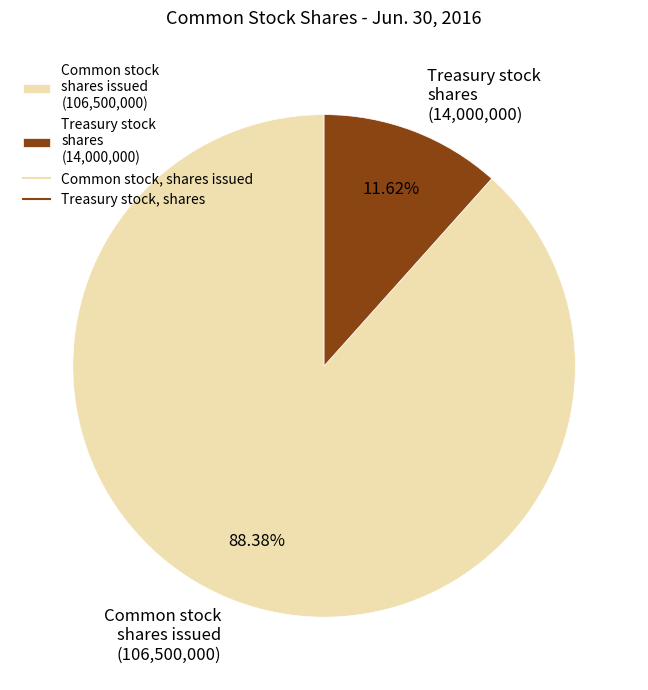

Which has a higher value, Treasury stock shares (14,000,000) or Common stock shares issued (106,500,000)?

Common stock shares issued (106,500,000)